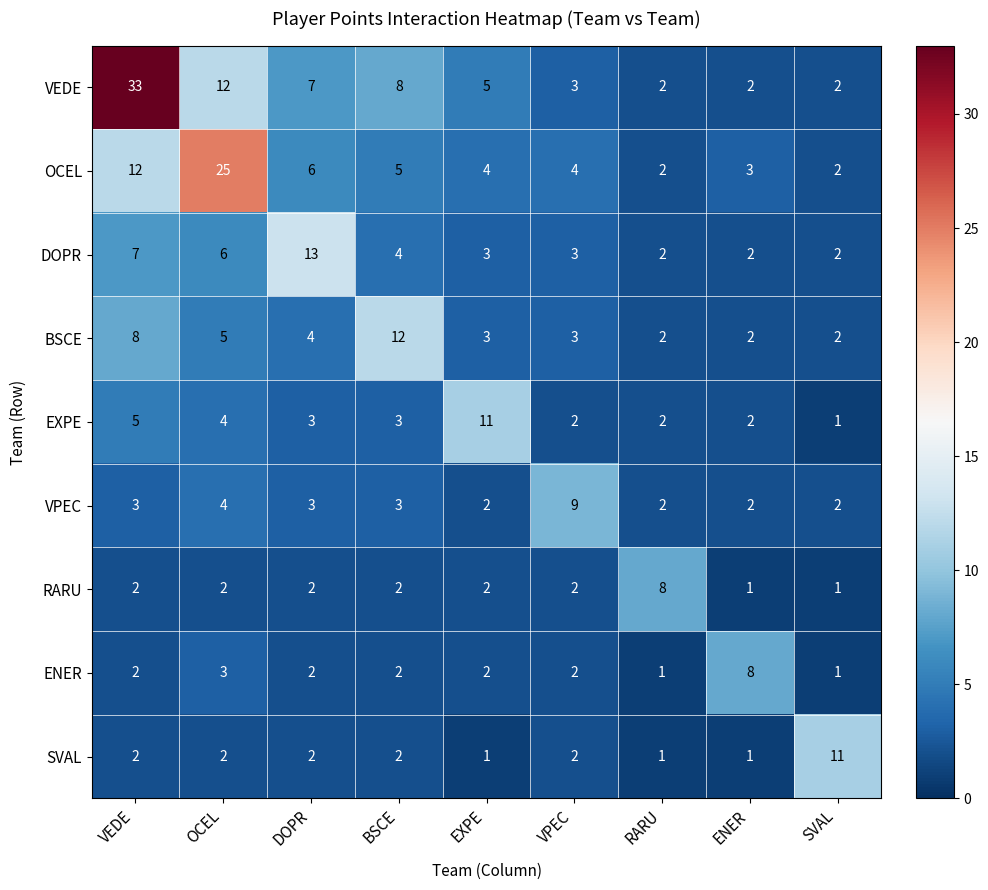

The VPEC series shows 3 at VEDE. True or false?

True